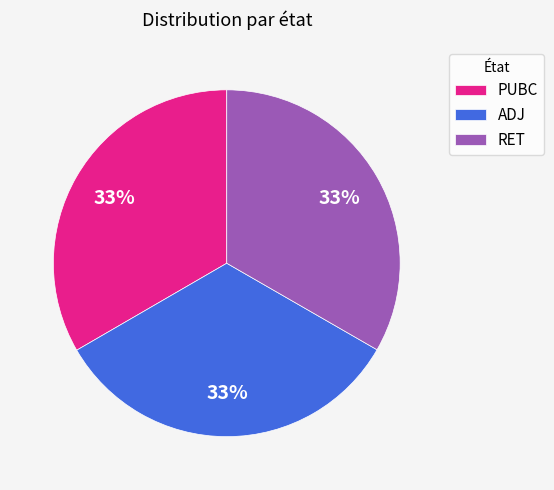

What percentage is the RET slice, to the nearest percent?

33%